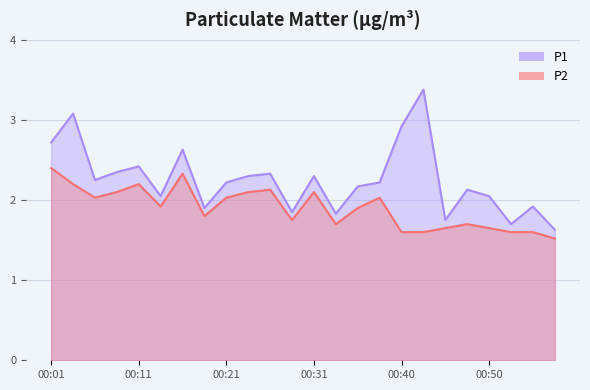

What are all the series names shown in the legend?

P1, P2